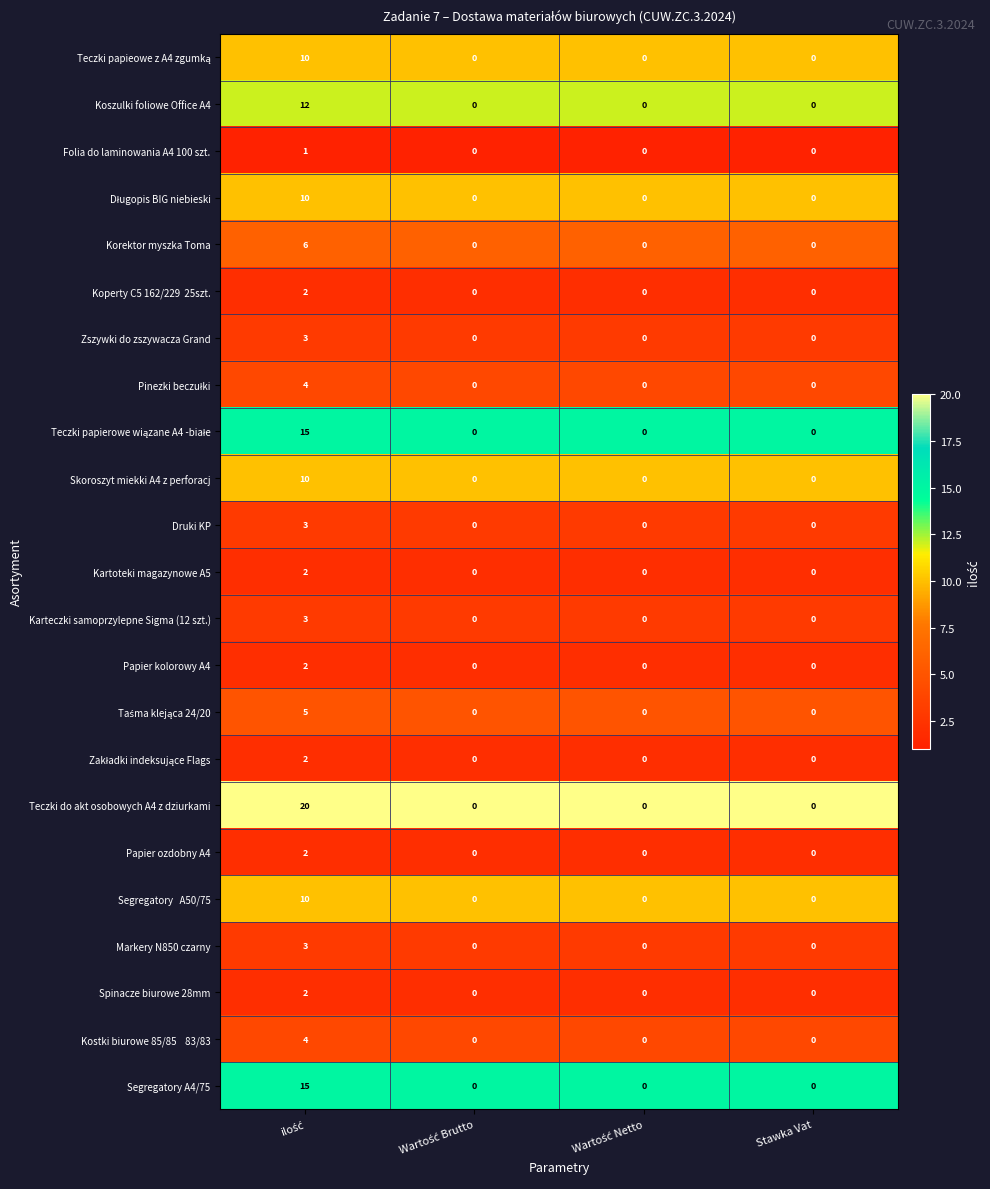

The value of Druki KP at Stawka Vat is 0. True or false?

True